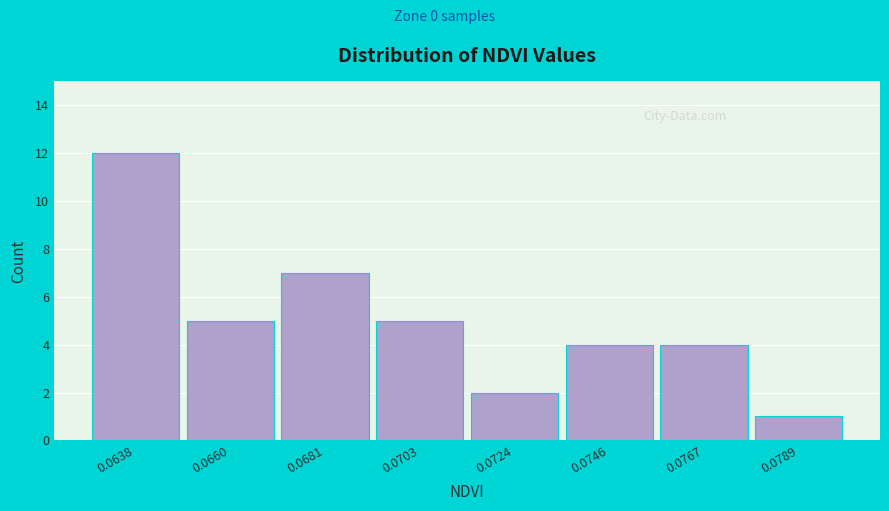

Reading left to right, extract all data points from this chart.

0.0638=12	0.0660=5	0.0681=7	0.0703=5	0.0724=2	0.0746=4	0.0767=4	0.0789=1